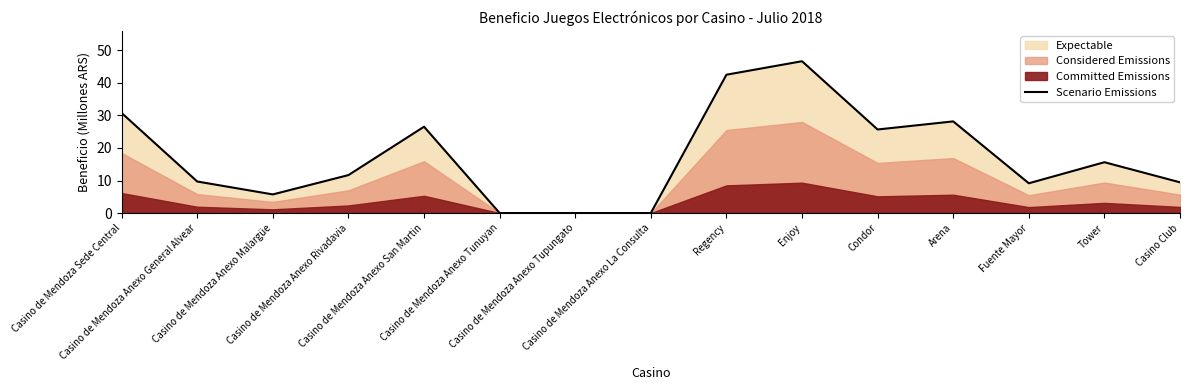

True or false: the data has more than 0 interior local peaks.

True